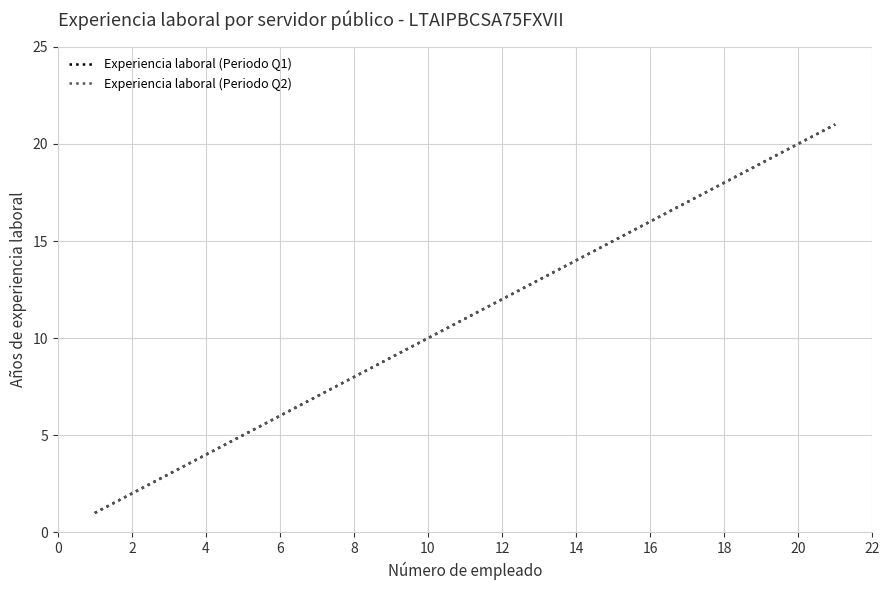

Is this an area chart (filled region under the line)?

No